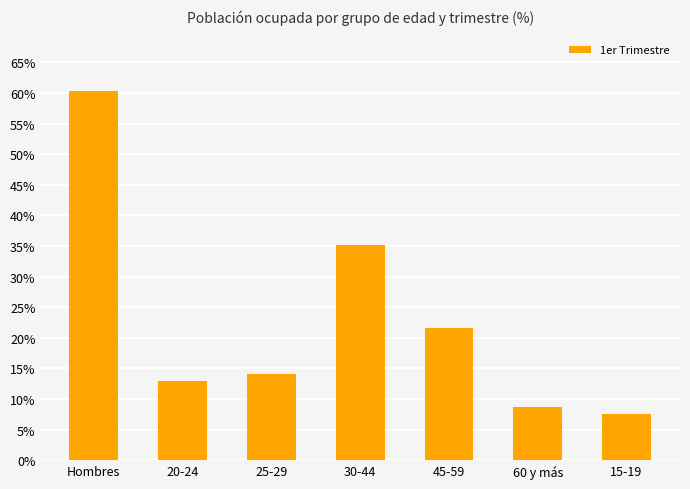

What position from the right is 30-44?

4